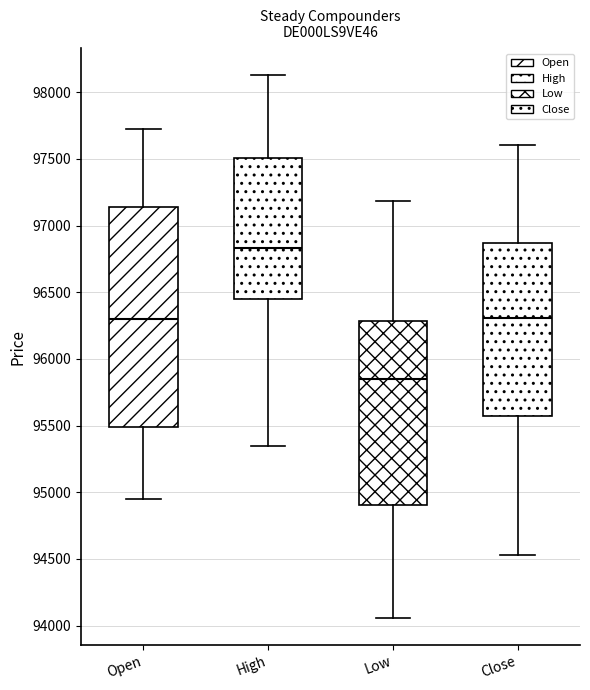

Comparing the boxes themselves (not the whiskers), which one is the tallest?

Open